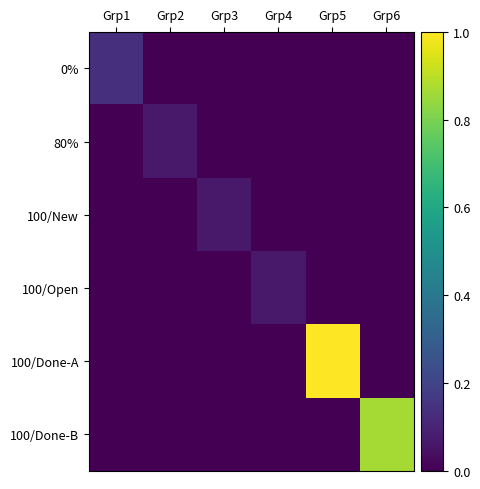

What is the maximum value shown in the chart?

1.0